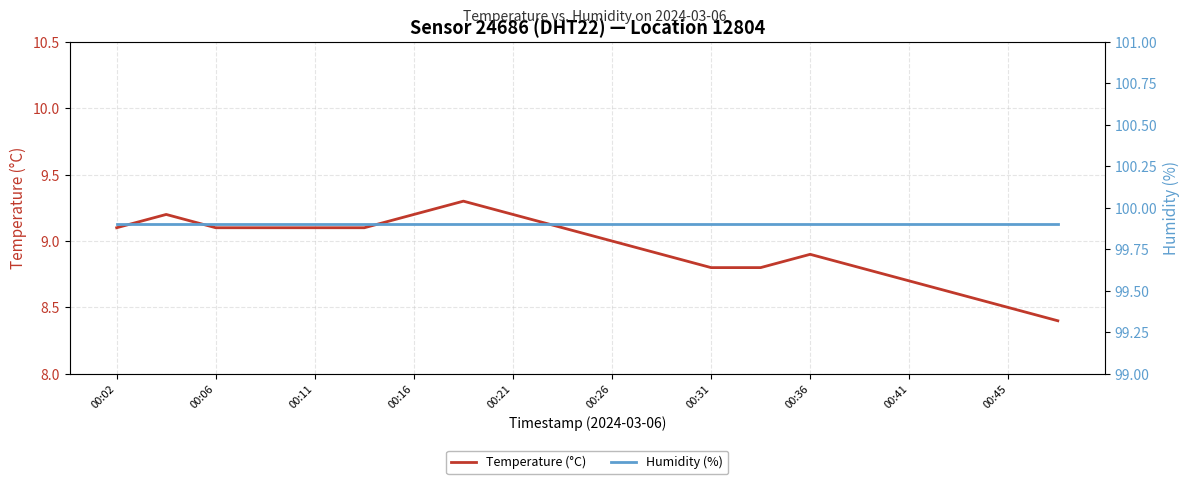

True or false: Temperature (°C) has a value of 3.5 at 00:06.

False